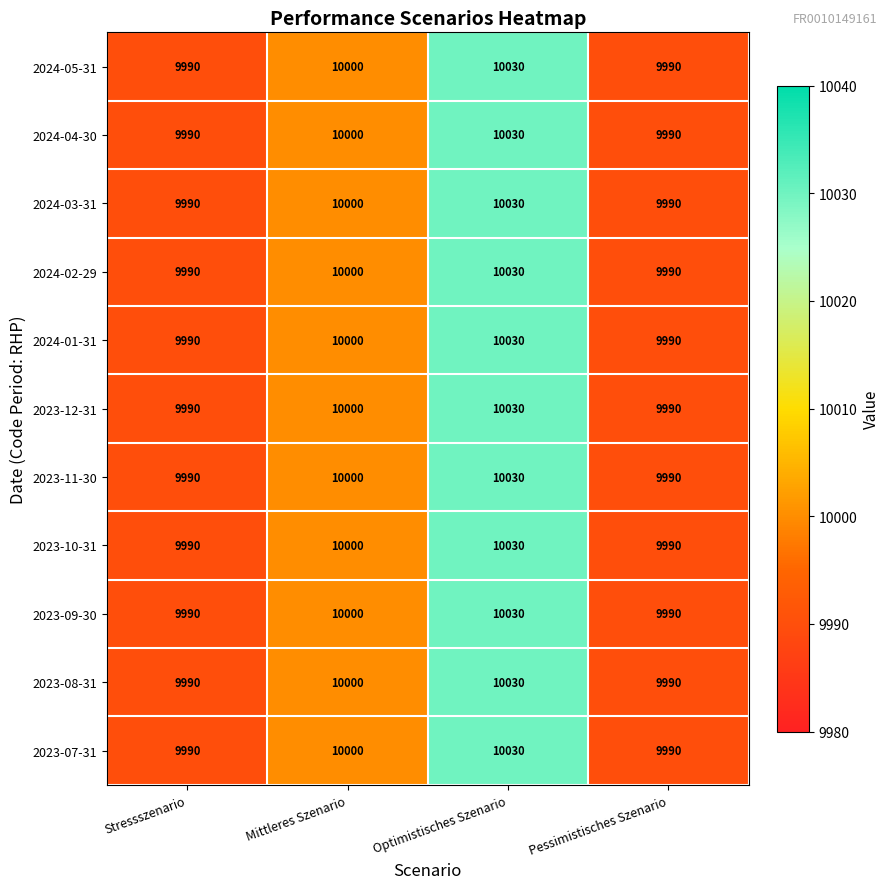

Count the 2024-02-29 values in the range 9990 to 10030.

4